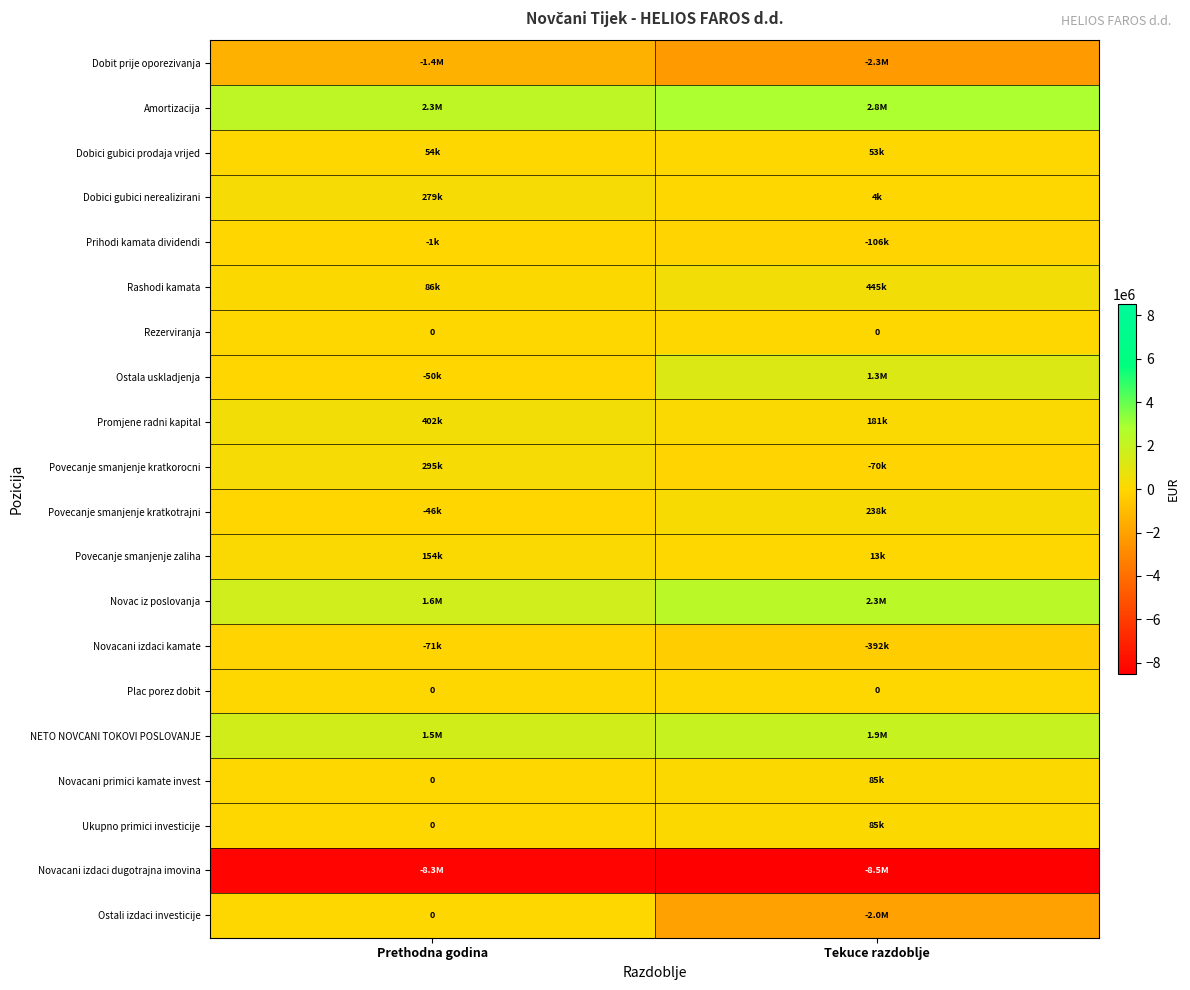

Is it true that Rezerviranja equals 0 at Prethodna godina?

True